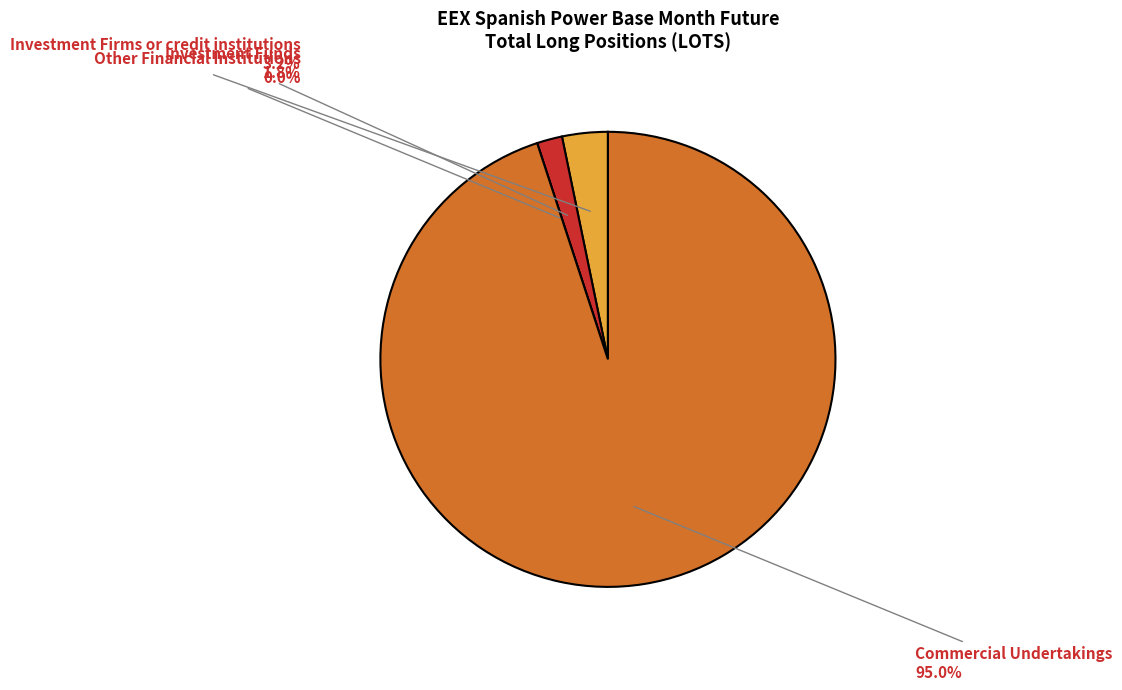

Rank the categories by value from highest to lowest.

Commercial Undertakings (Long), Investment Firms or credit institutions (Long), Investment Funds (Long), Other Financial Institutions (Long)